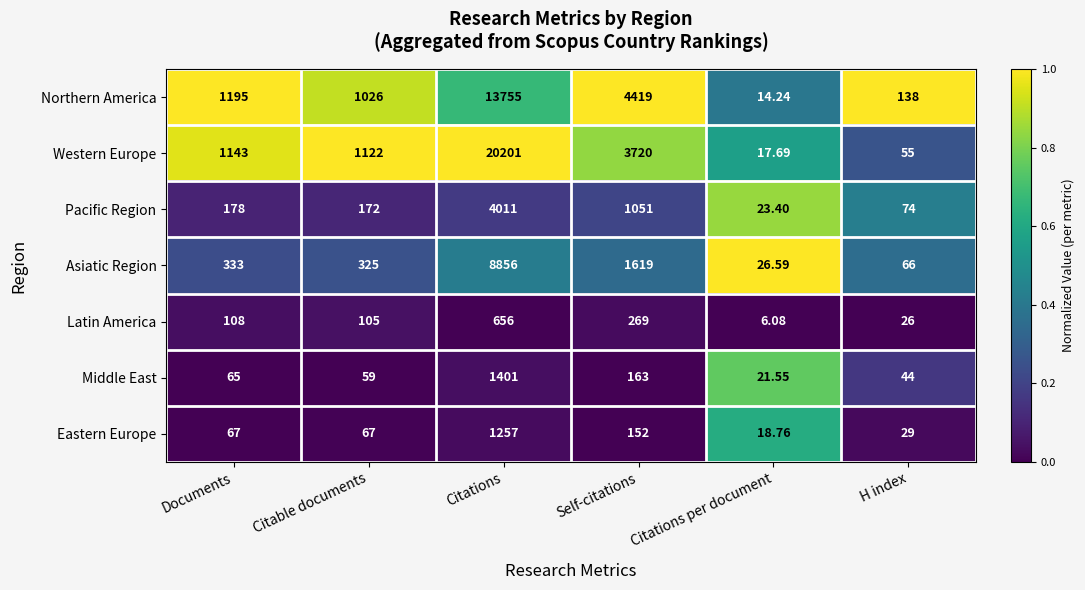

Is the value of Western Europe at Documents greater than the value of Northern America at Citations per document?

Yes